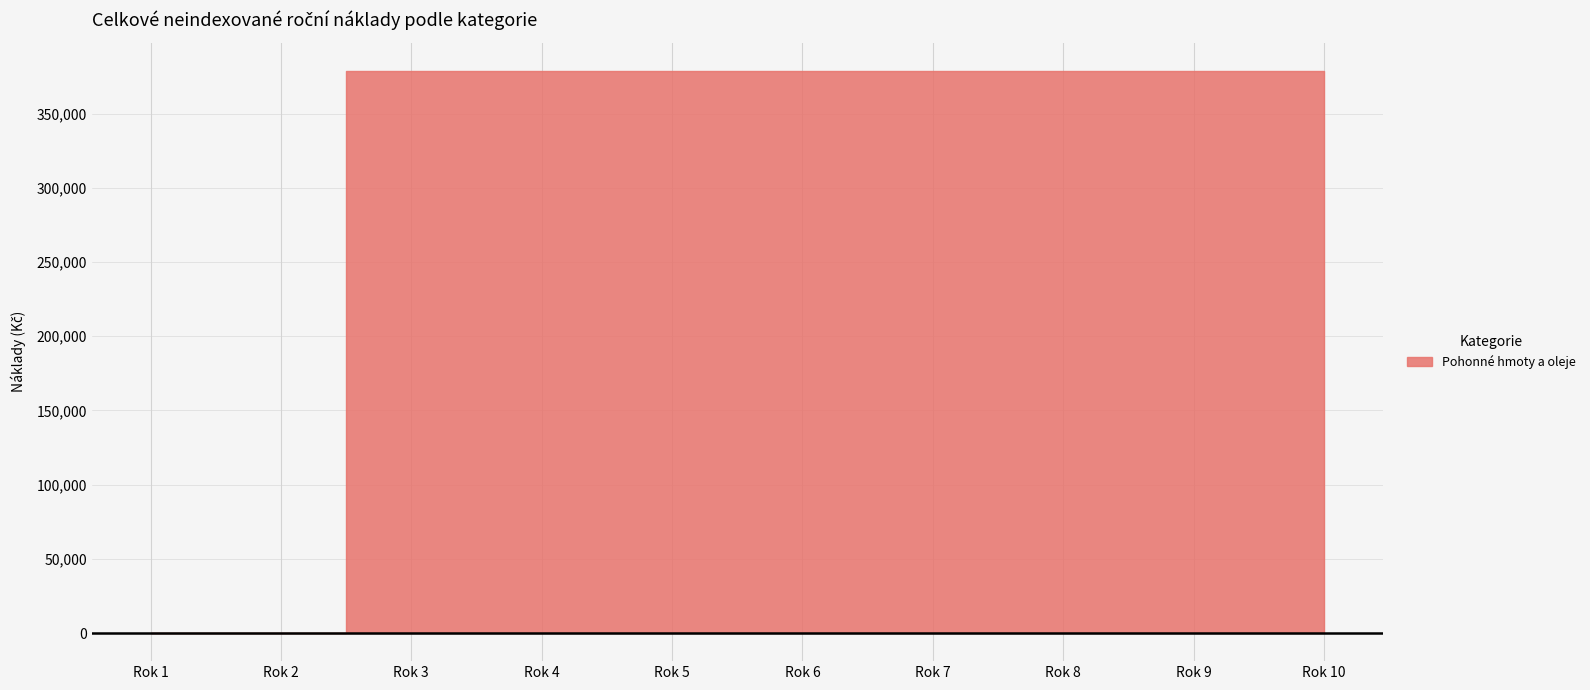

True or false: Přímé mzdy has more than 1 points higher than both neighbors.

False